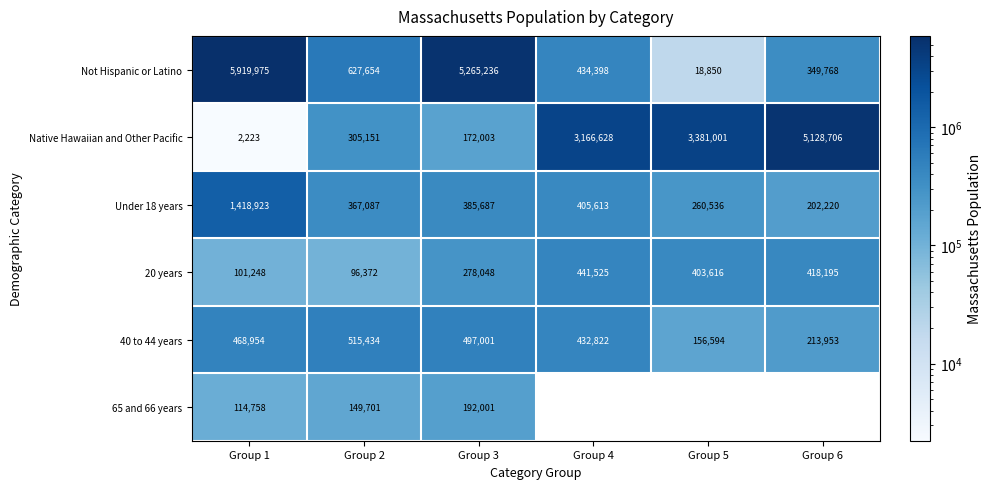

Is it true that Under 18 years equals 465051 at Group 5?

False